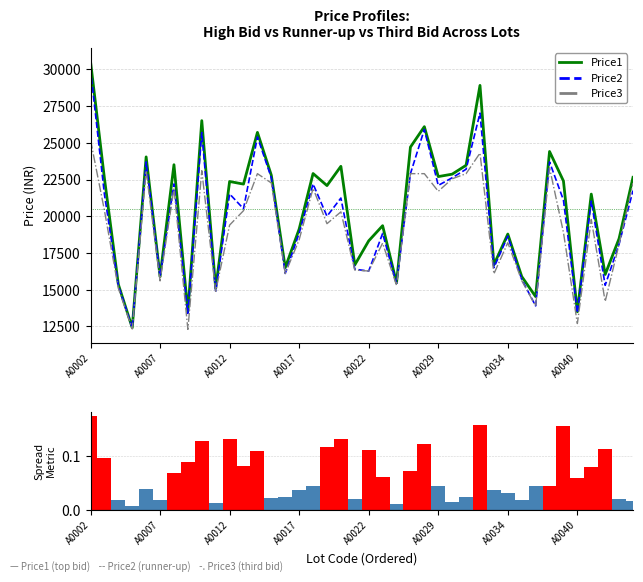

Rank the series by their maximum value, from highest to lowest.

Price1, Price2, Price3, Price spread metric